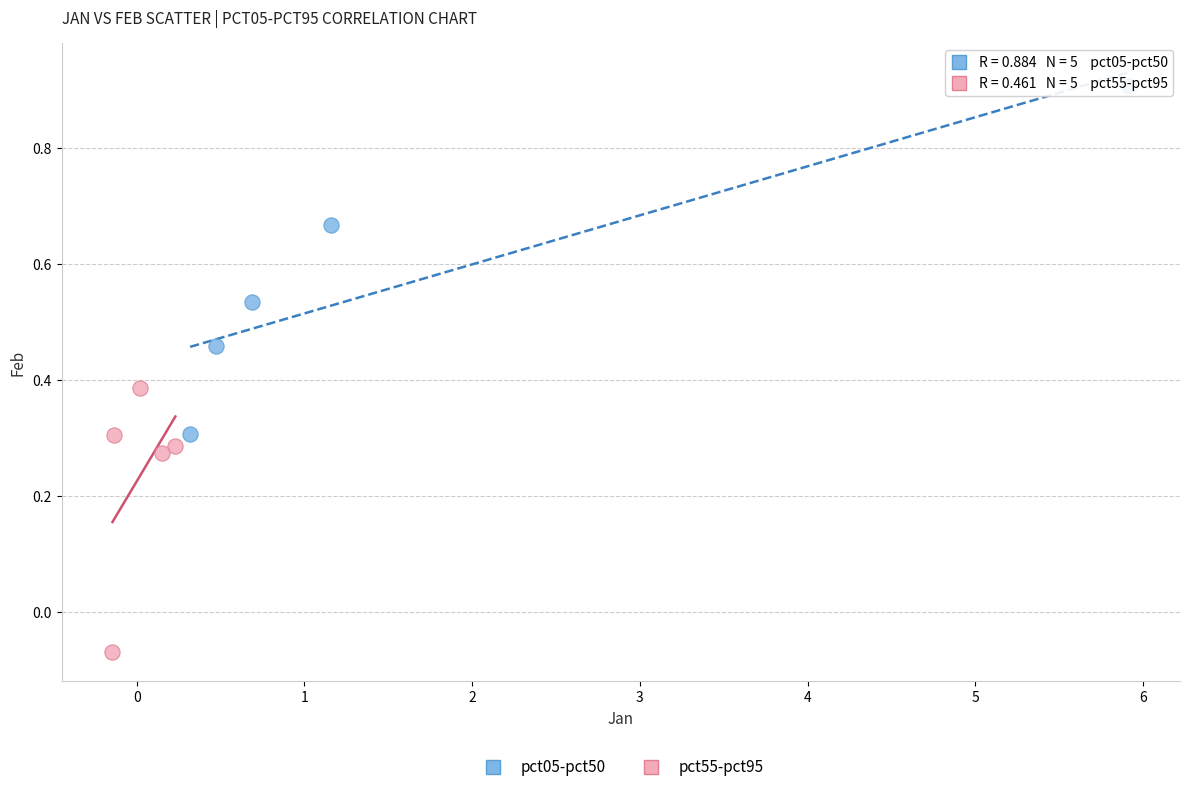

Which series reaches the maximum Y coordinate?

pct05-pct50